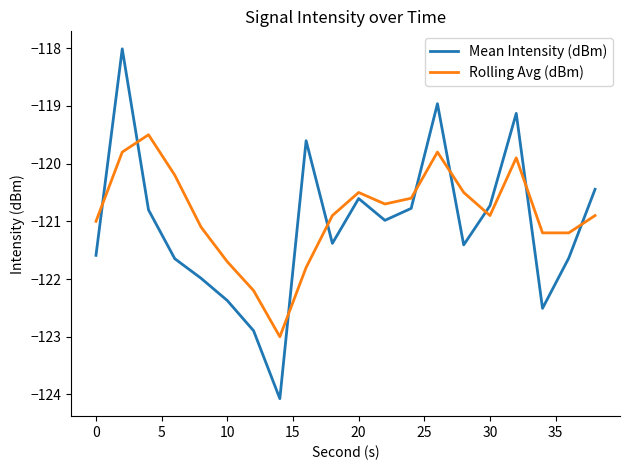

Rank the series by their maximum value, from lowest to highest.

Rolling Avg (dBm), Mean Intensity (dBm)